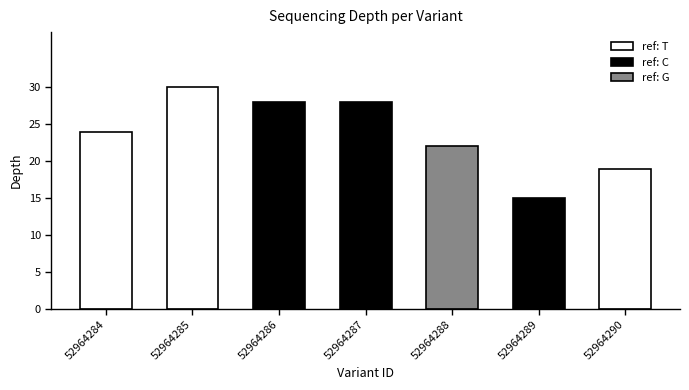

What is the value of the 4th bar from the left?

28